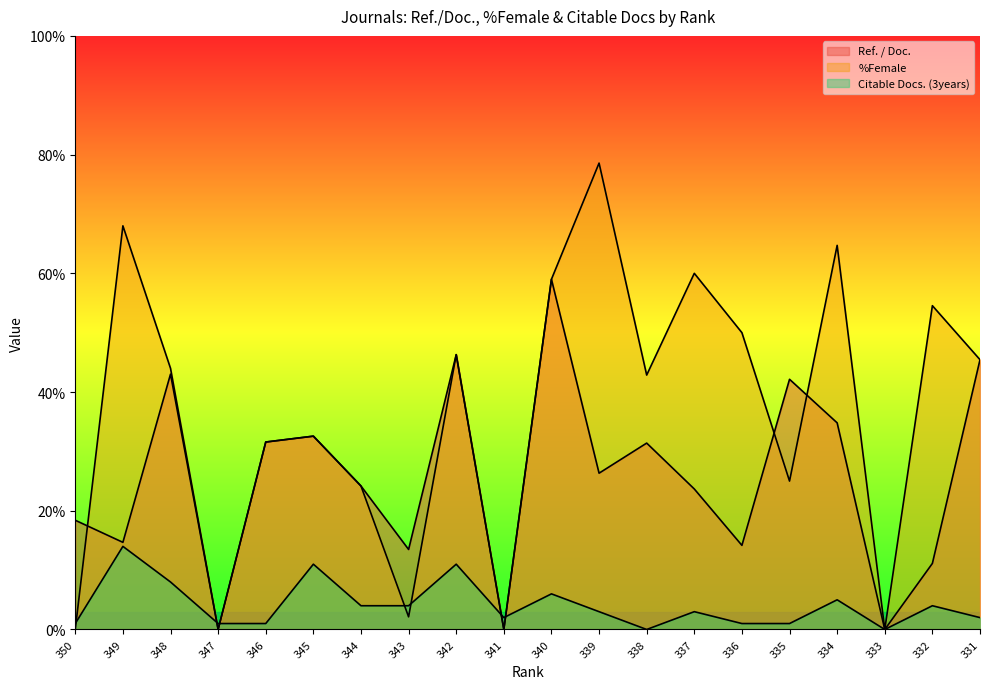

The value of %Female at 343 is 2.1. True or false?

True